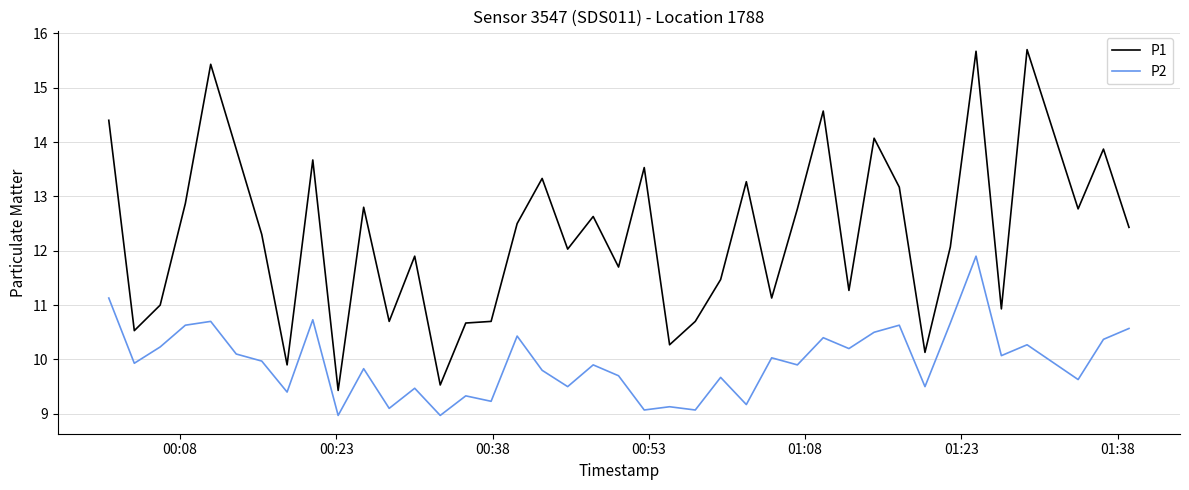

Rank the series by their average value, from highest to lowest.

P1, P2